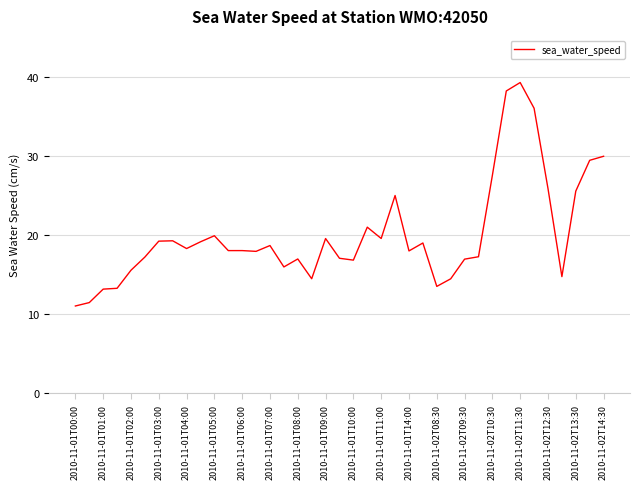

What is the difference between the maximum and minimum values?

28.2